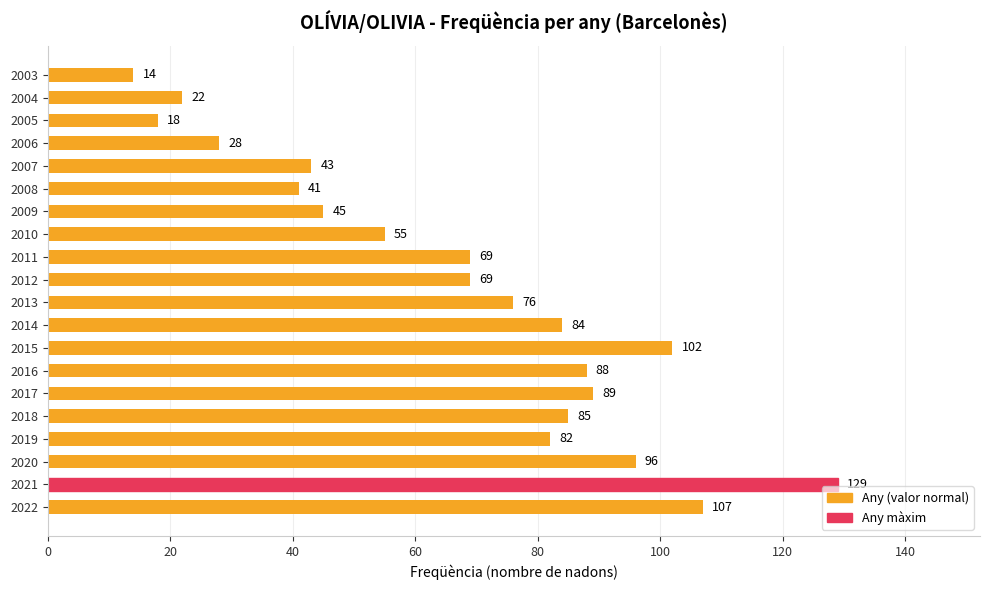

What is the minimum value shown in the chart?

14